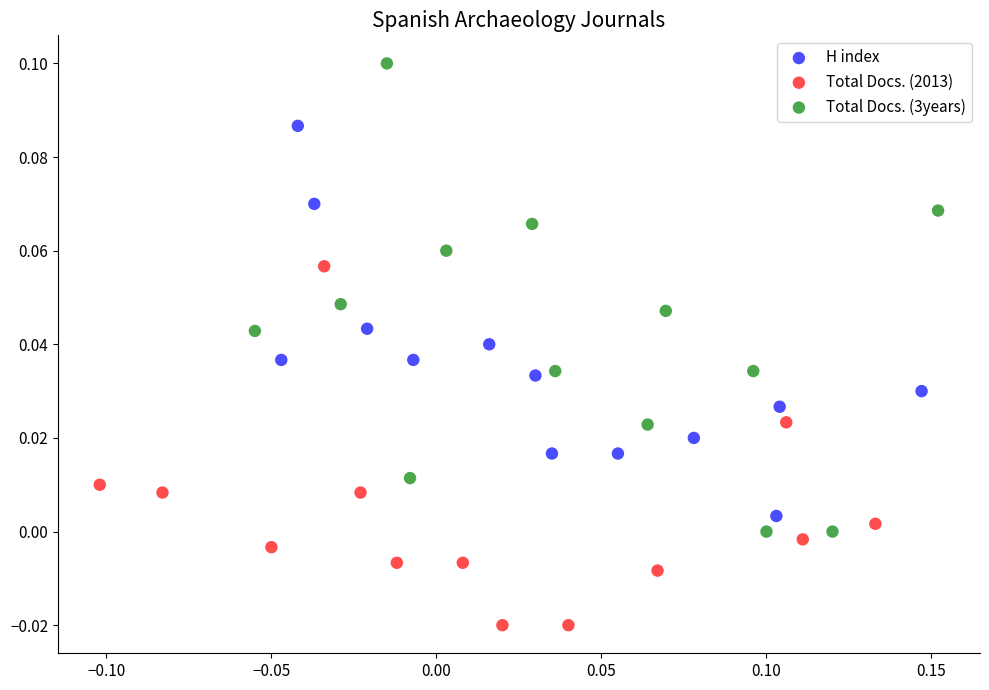

Which series reaches the maximum Y coordinate?

Total Docs. (3years)